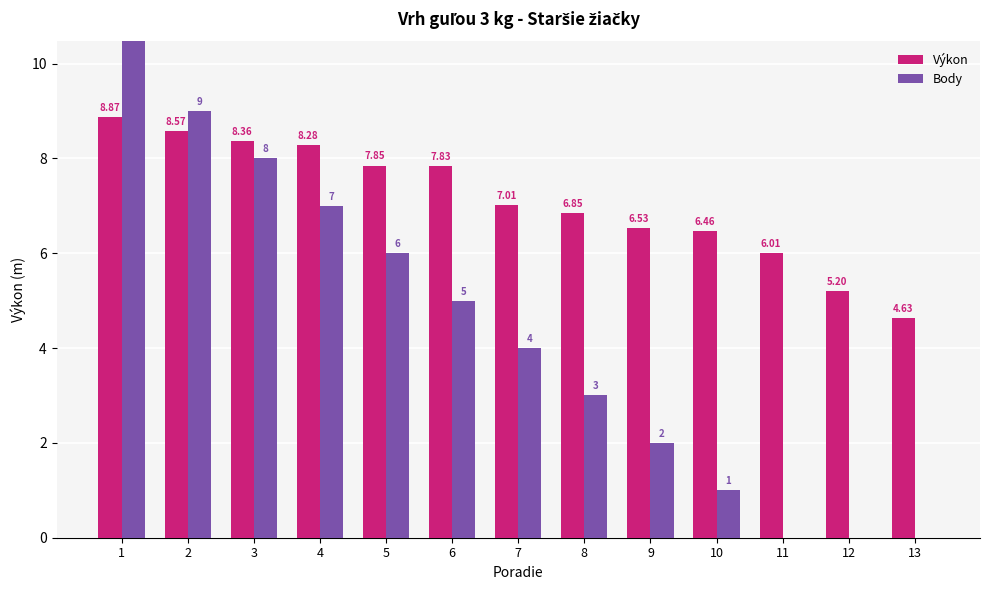

At which label does Výkon first exceed 7?

1